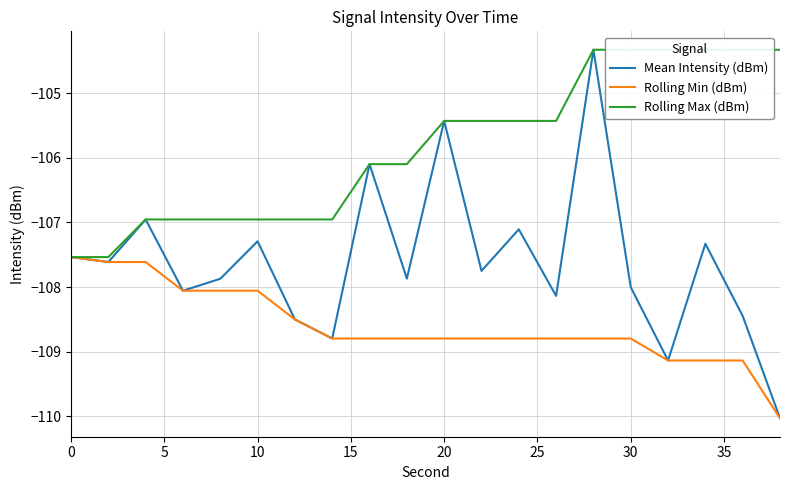

True or false: Rolling Min (dBm) and Rolling Max (dBm) intersect in this chart.

False